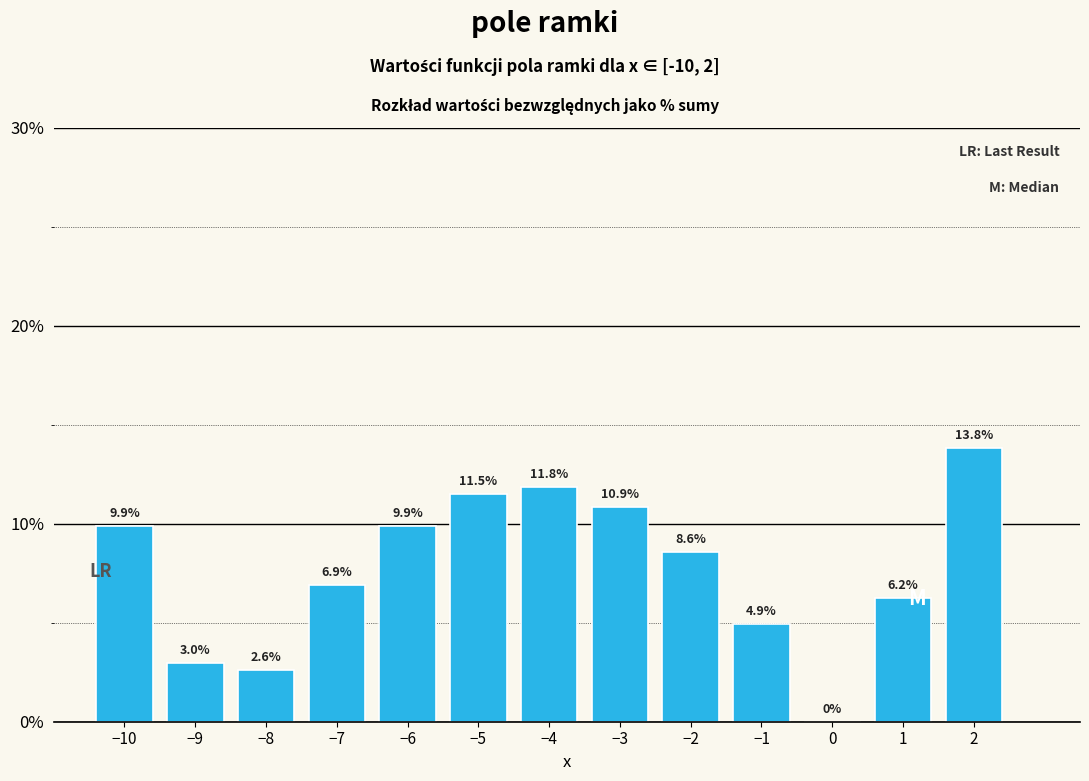

At which label does the data first exceed 8?

−10